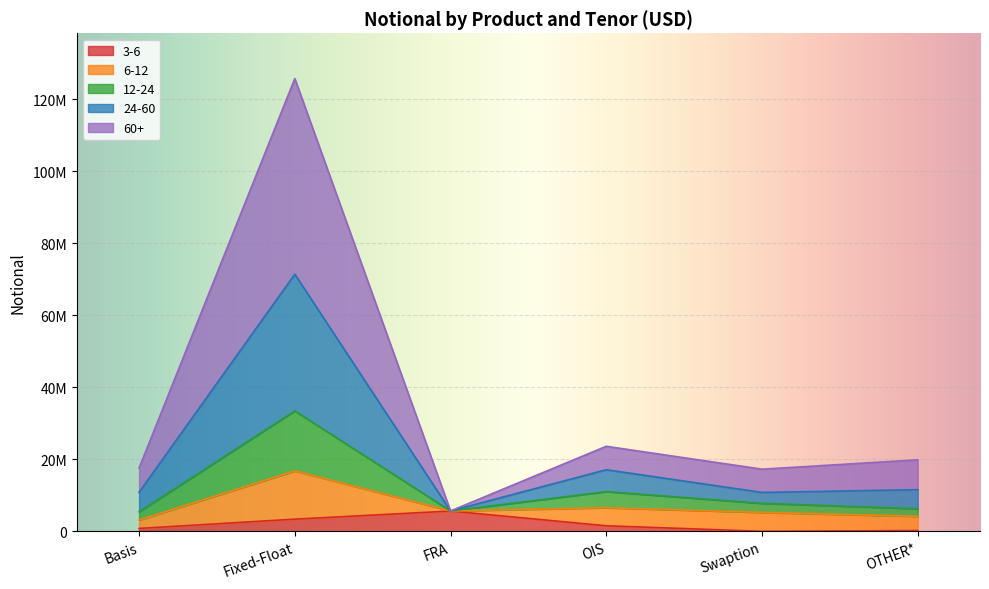

True or false: 3-6 has more than 2 interior local peaks.

False